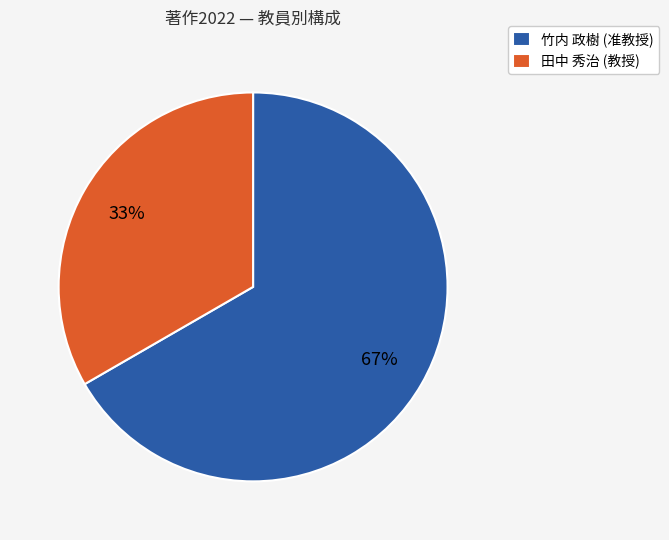

What is the smallest slice in the pie chart?

田中 秀治 (教授)